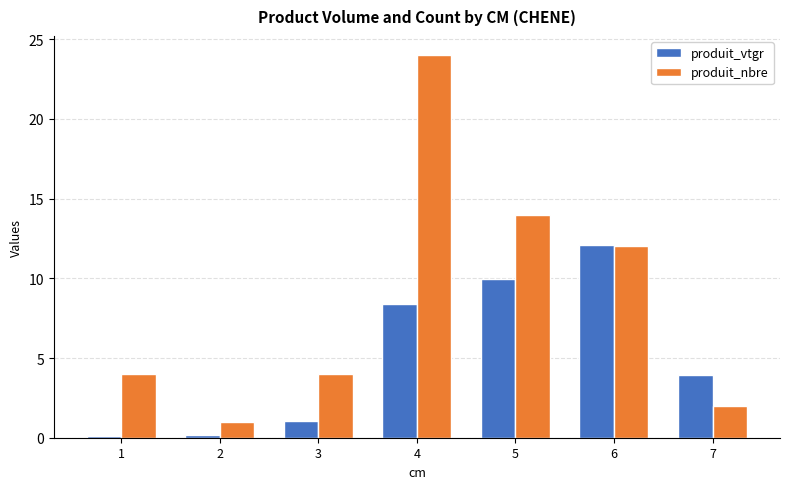

What are all the series names shown in the legend?

produit_vtgr, produit_nbre